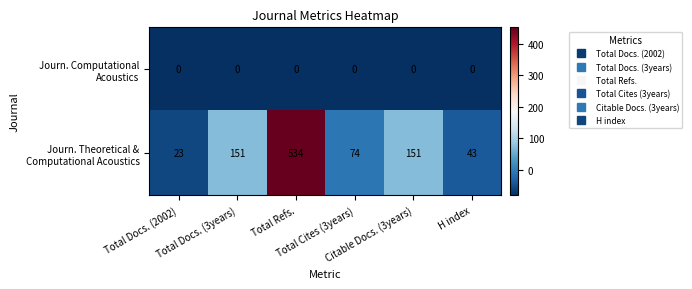

What is the difference between the highest and lowest values at Total Refs.?

534